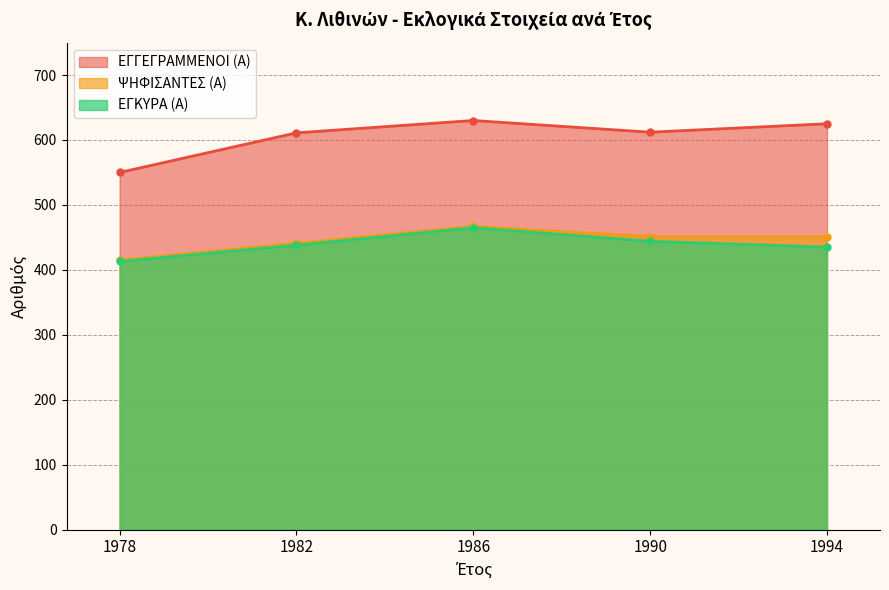

How many lines are shown in the chart?

3